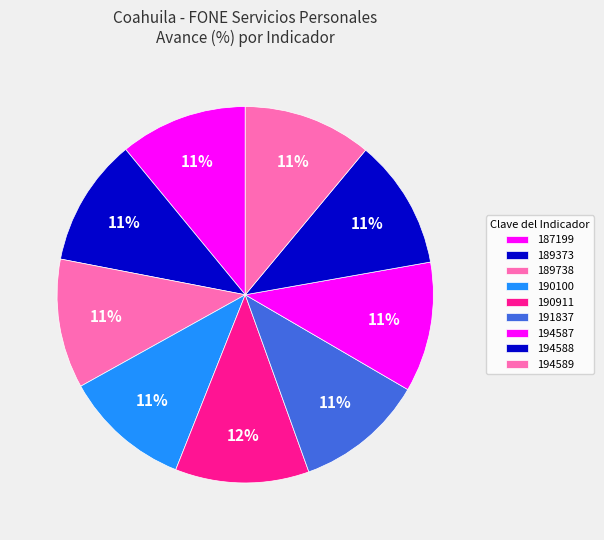

Count the number of slices in the pie.

9